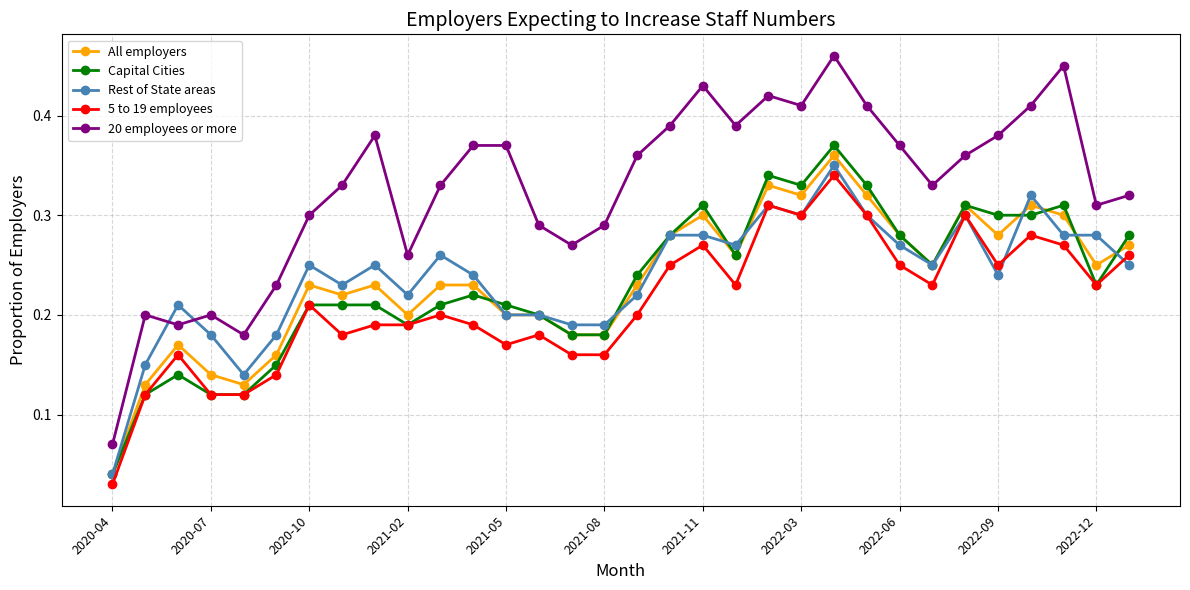

How many All employers values are between 0 and 1?

32